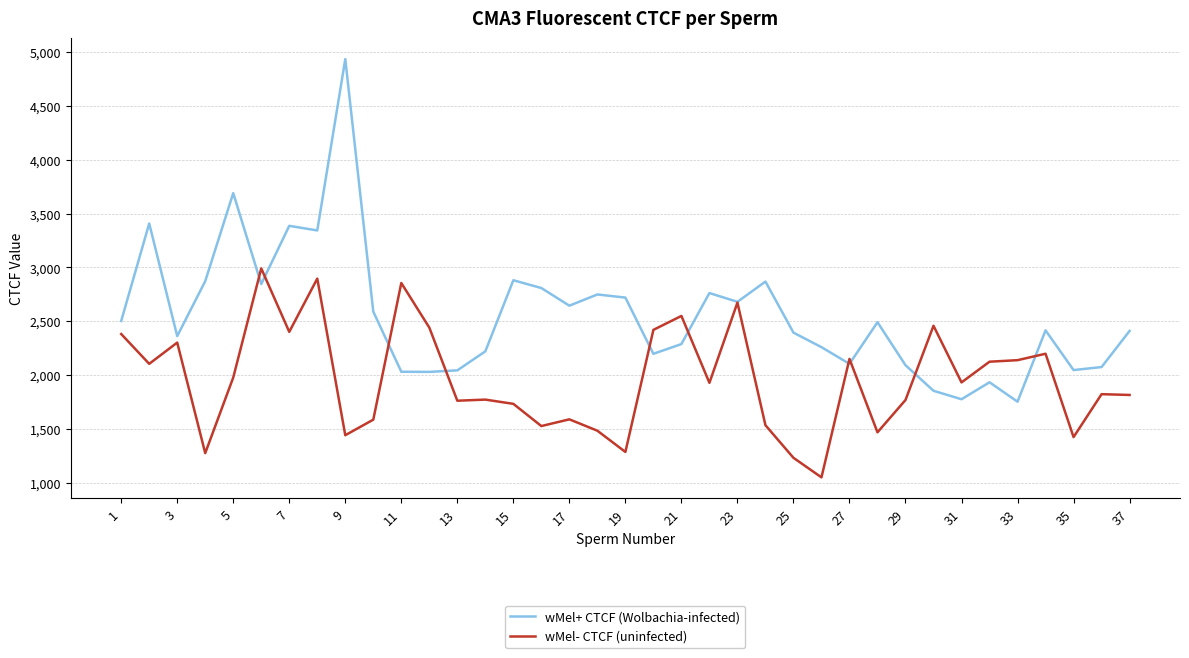

Which series has the largest total across all categories?

wMel+ CTCF (Wolbachia-infected)